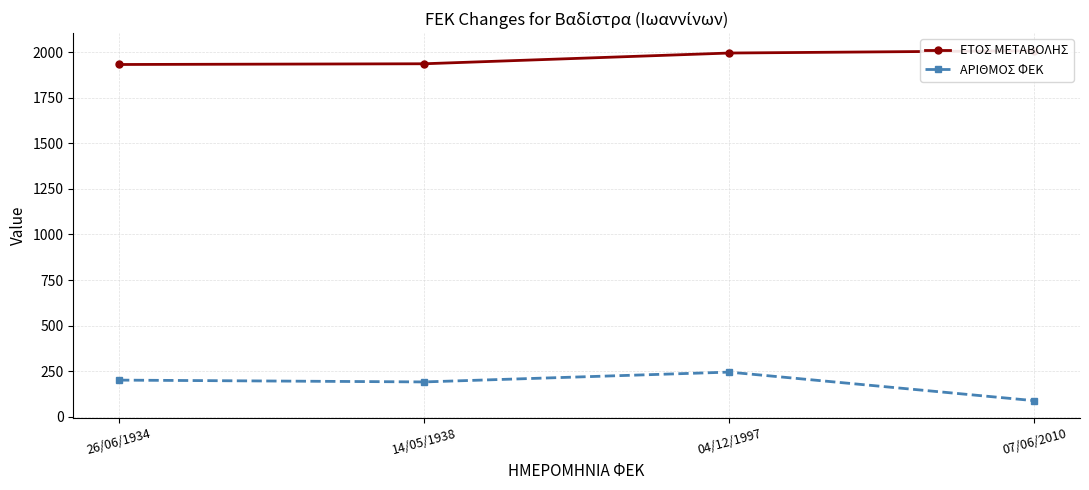

What is the total value across all series at 14/05/1938?

2128